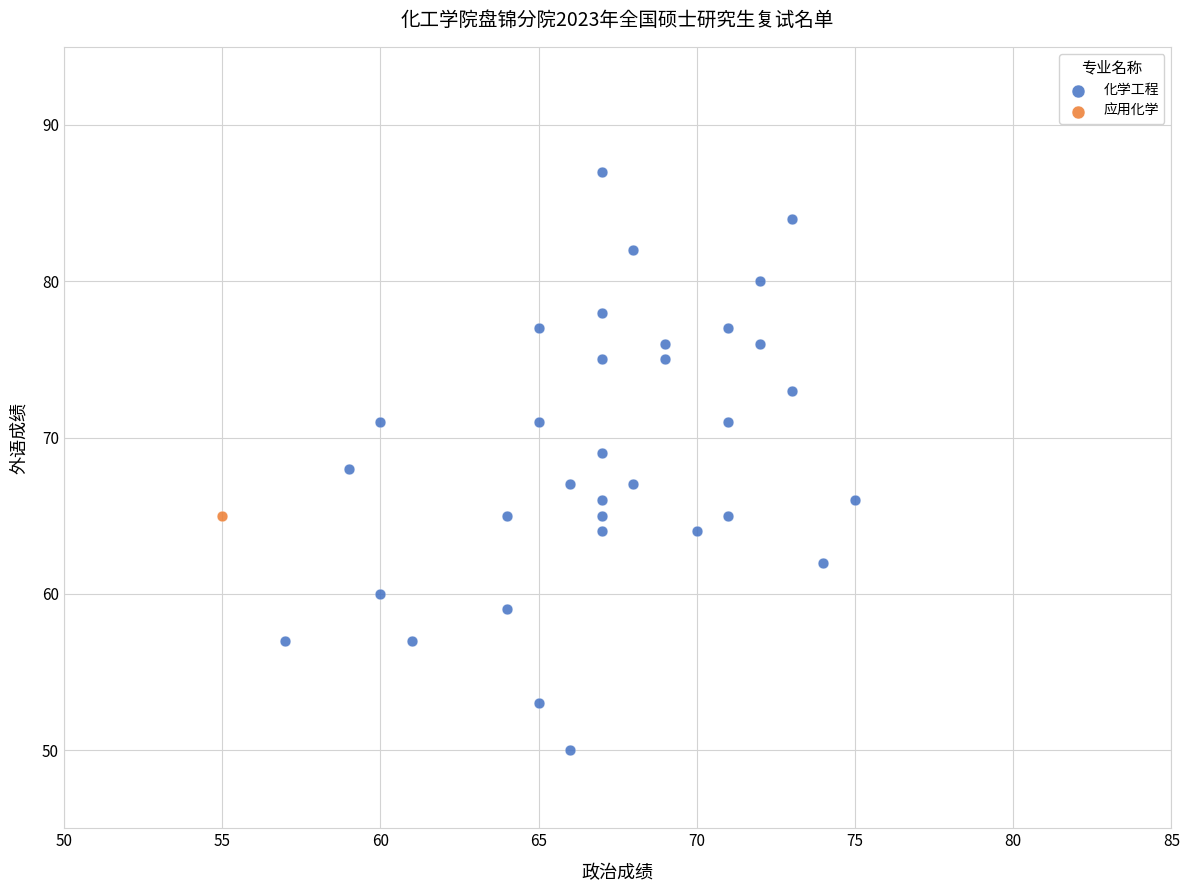

What are all the series names shown in the legend?

化学工程, 应用化学